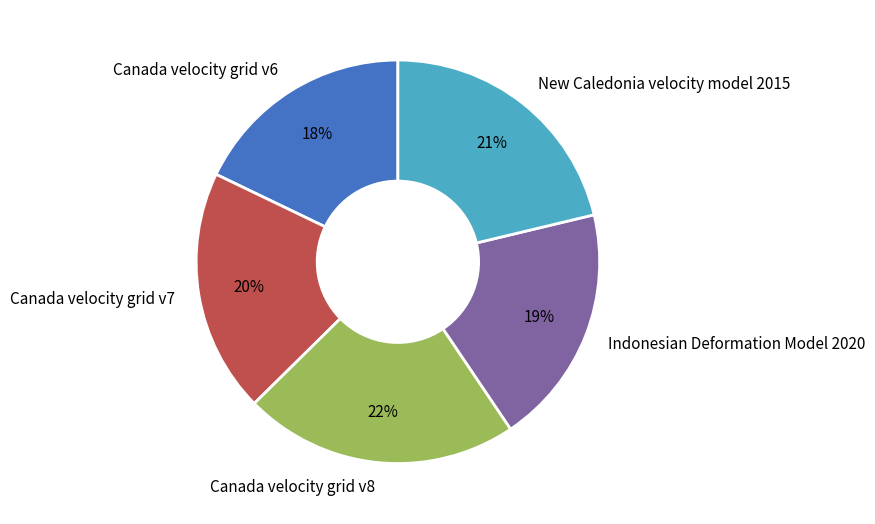

To the nearest percent, what is the difference between the largest and smallest slice percentages?

4%